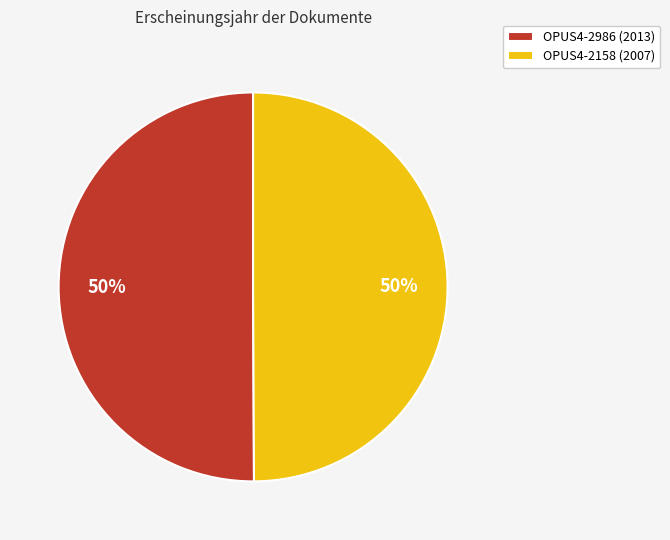

Is it true that OPUS4-2158 is 57% of the pie?

False